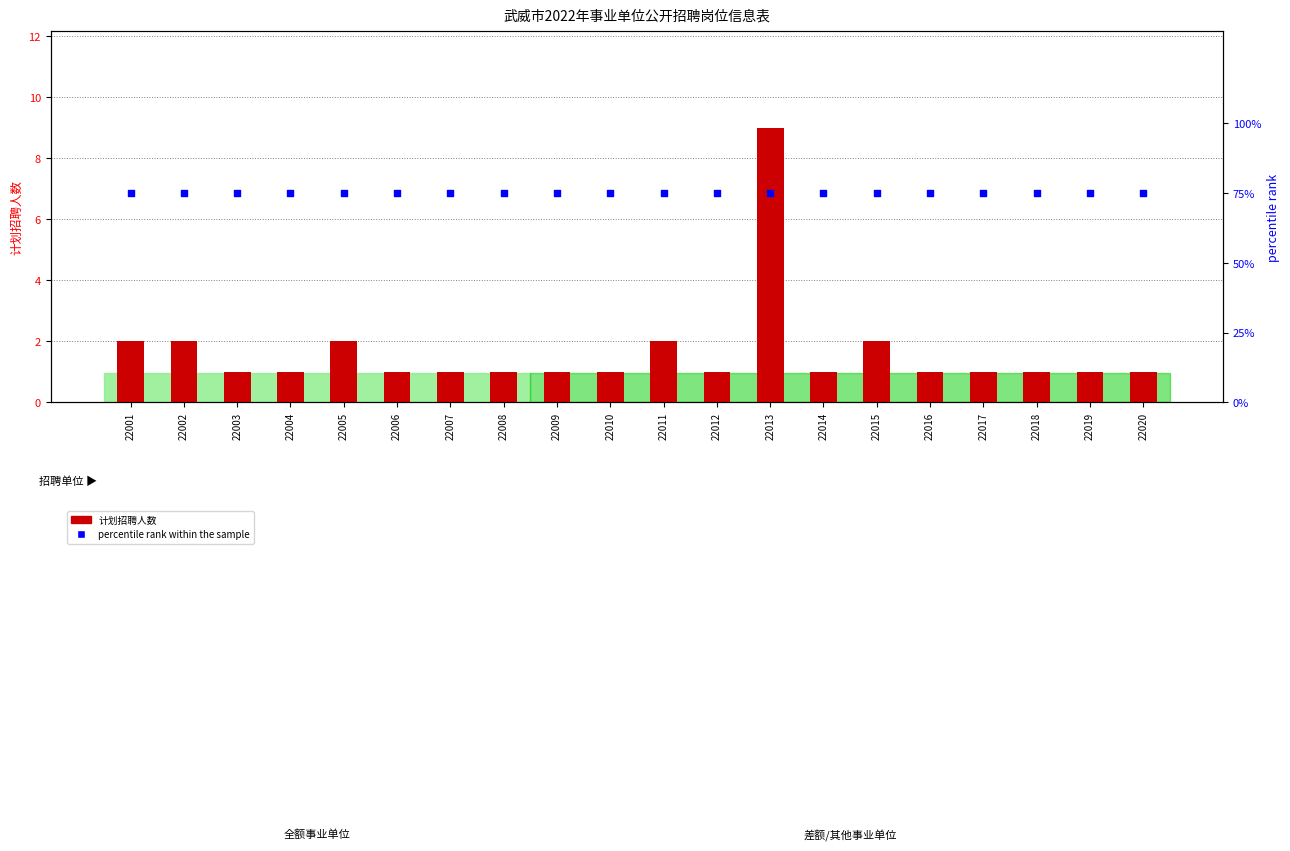

At how many categories does at least one series exceed 54?

20